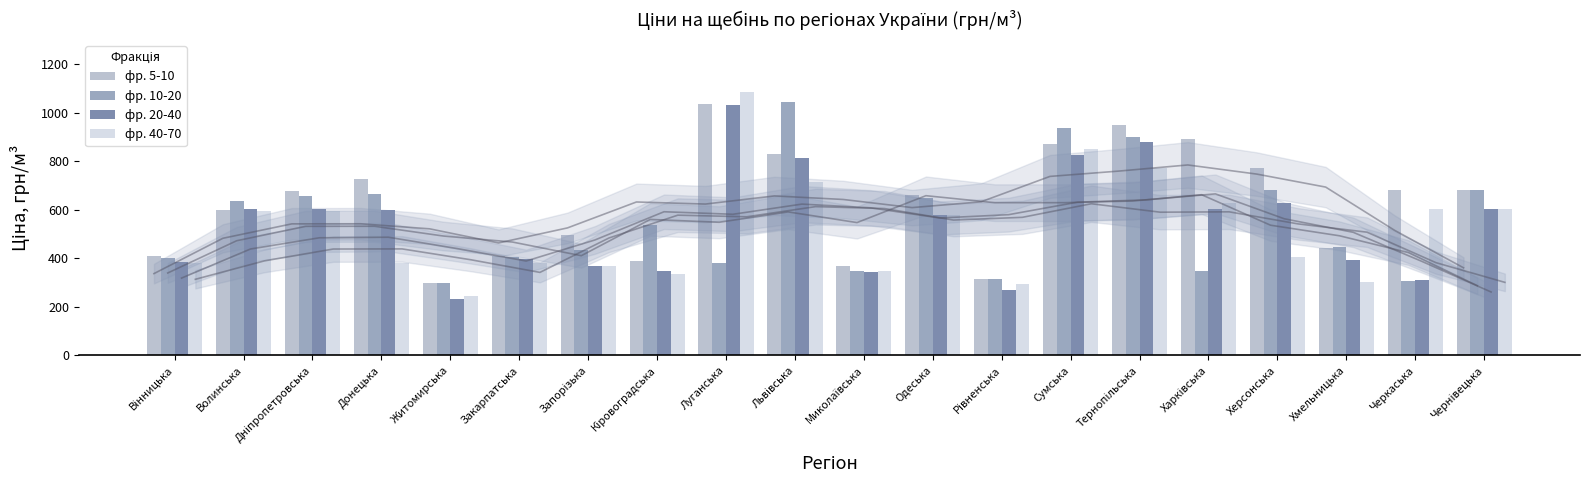

Which series has the largest total across all categories?

фр. 5-10